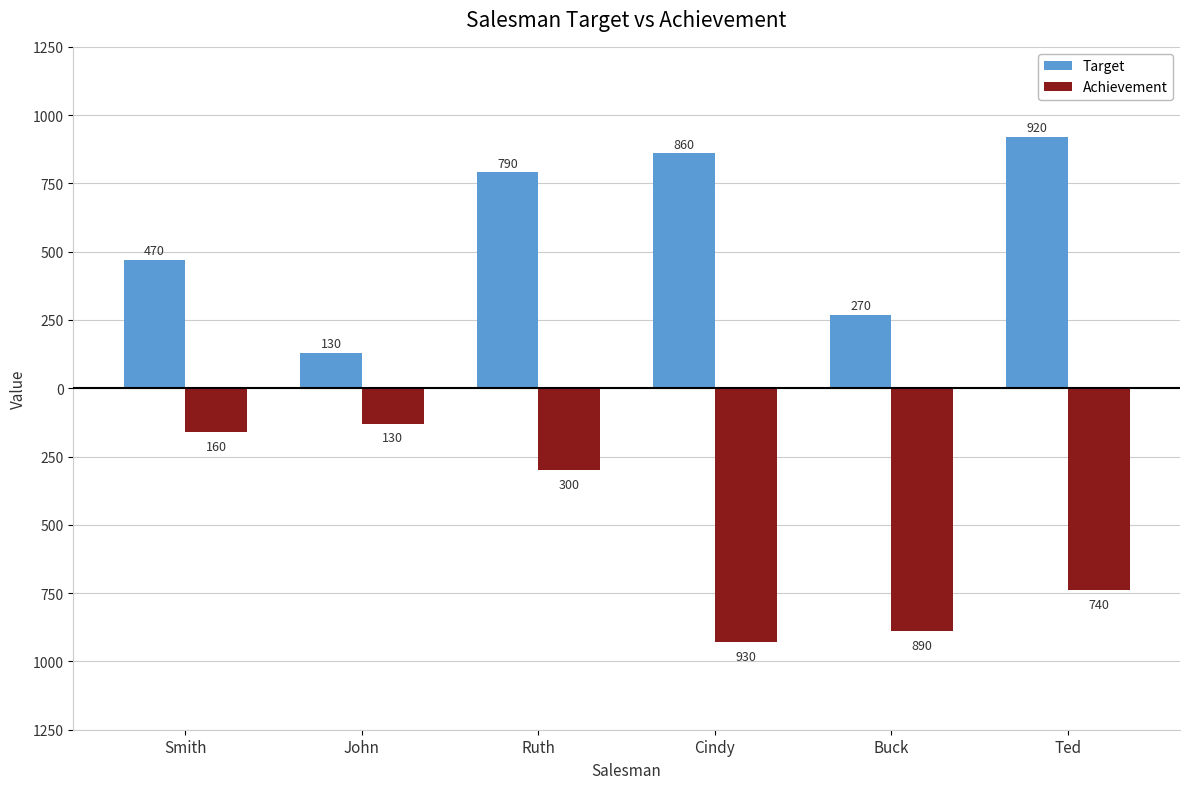

What are all the series names shown in the legend?

Target, Achievement